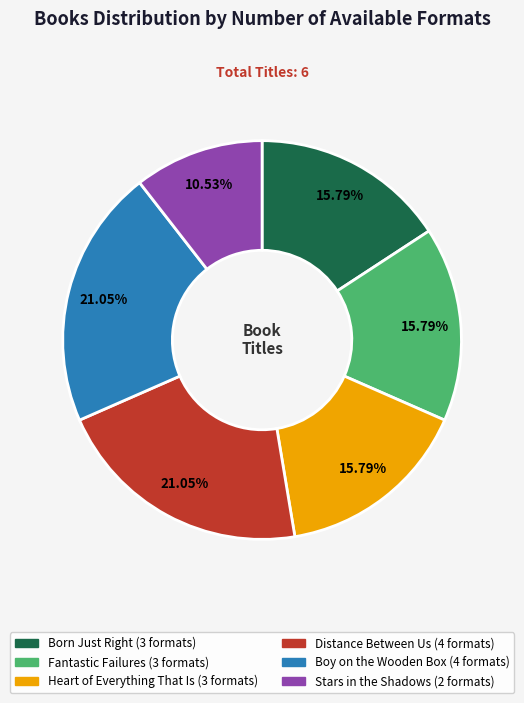

Does any single category account for the majority?

No